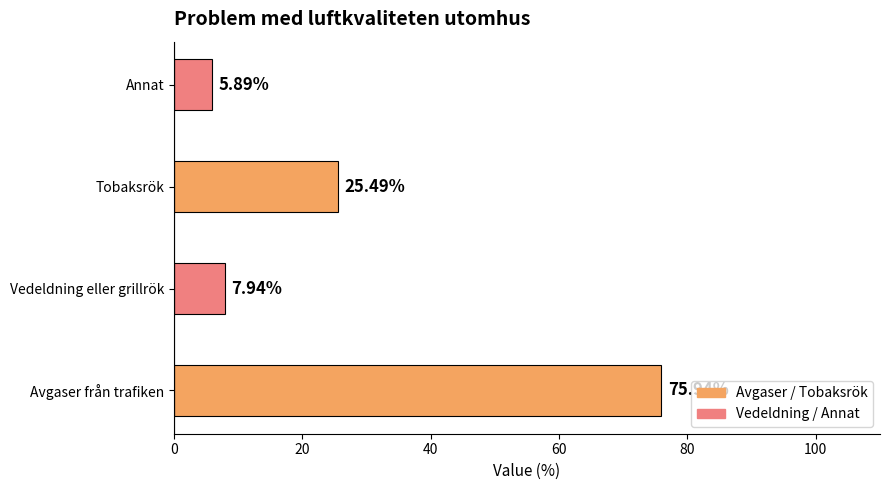

Rank the categories by value from lowest to highest.

Annat, Vedeldning eller grillrök, Tobaksrök, Avgaser från trafiken